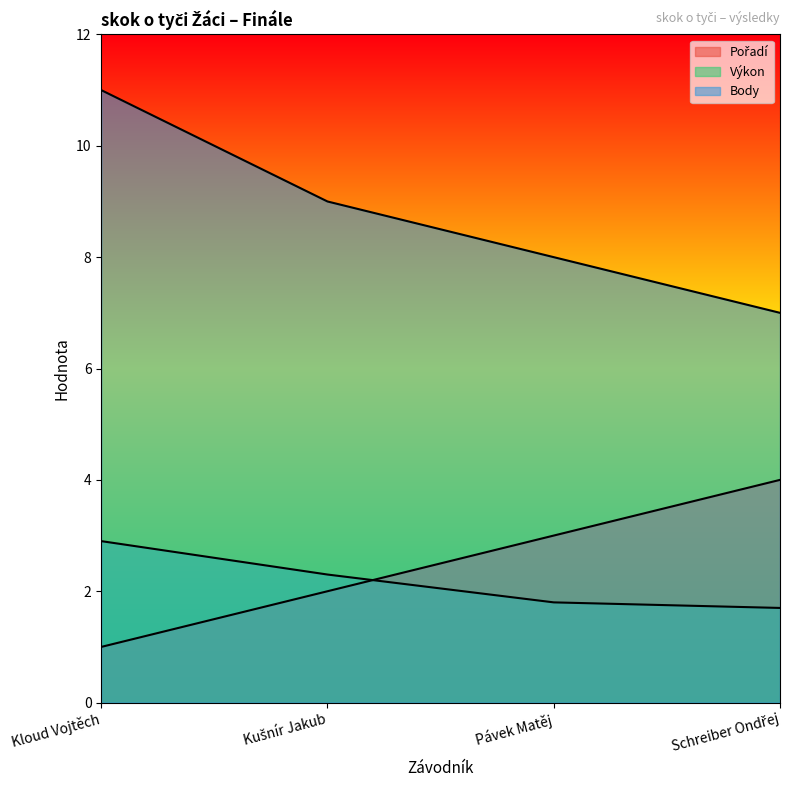

True or false: Body has a value of 11.9 at Kušnír Jakub.

False